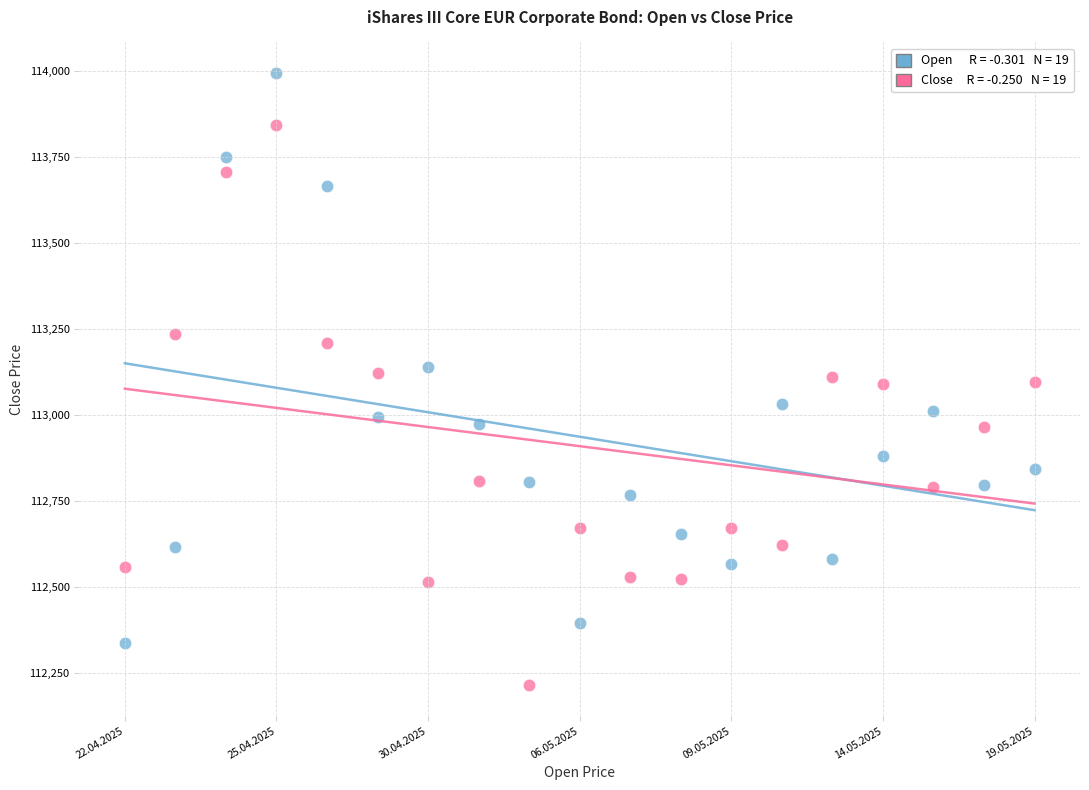

Across all data points, what is the range of Y values (max minus min)?

1779